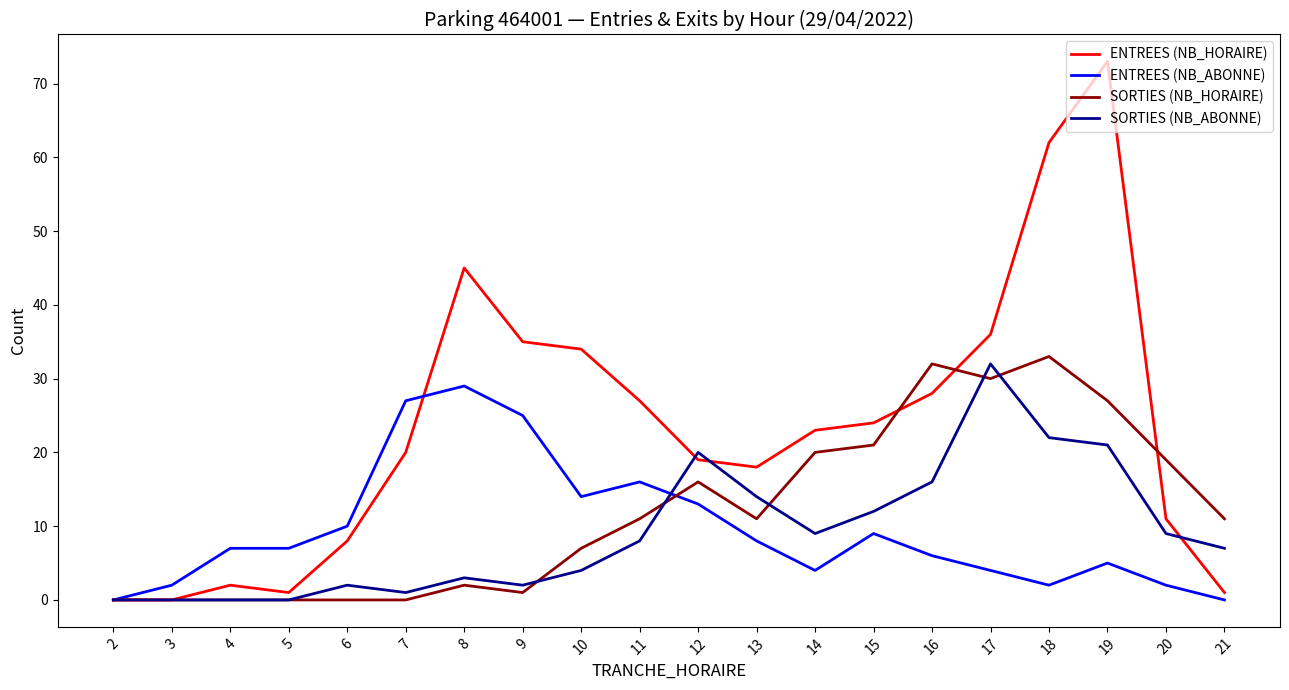

Reading left to right, list all the values displayed in this chart.

ENTREES (NB_HORAIRE): 0	0	2	1	8	20	45	35	34	27	19	18	23	24	28	36	62	73	11	1
ENTREES (NB_ABONNE): 0	2	7	7	10	27	29	25	14	16	13	8	4	9	6	4	2	5	2	0
SORTIES (NB_HORAIRE): 0	0	0	0	0	0	2	1	7	11	16	11	20	21	32	30	33	27	19	11
SORTIES (NB_ABONNE): 0	0	0	0	2	1	3	2	4	8	20	14	9	12	16	32	22	21	9	7